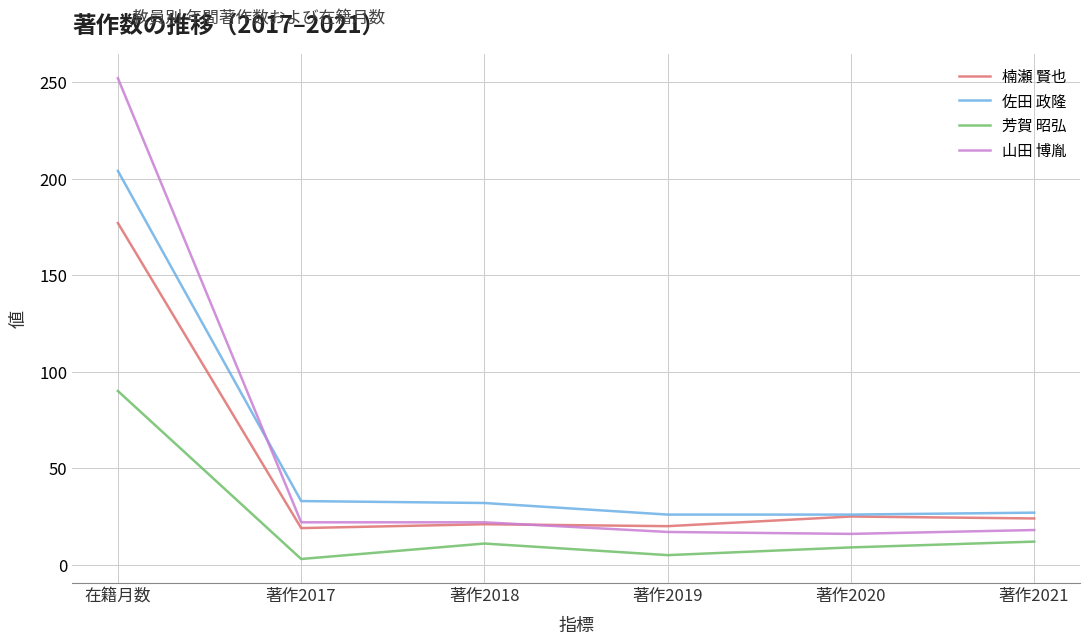

True or false: 佐田 政隆 and 芳賀 昭弘 intersect in this chart.

False